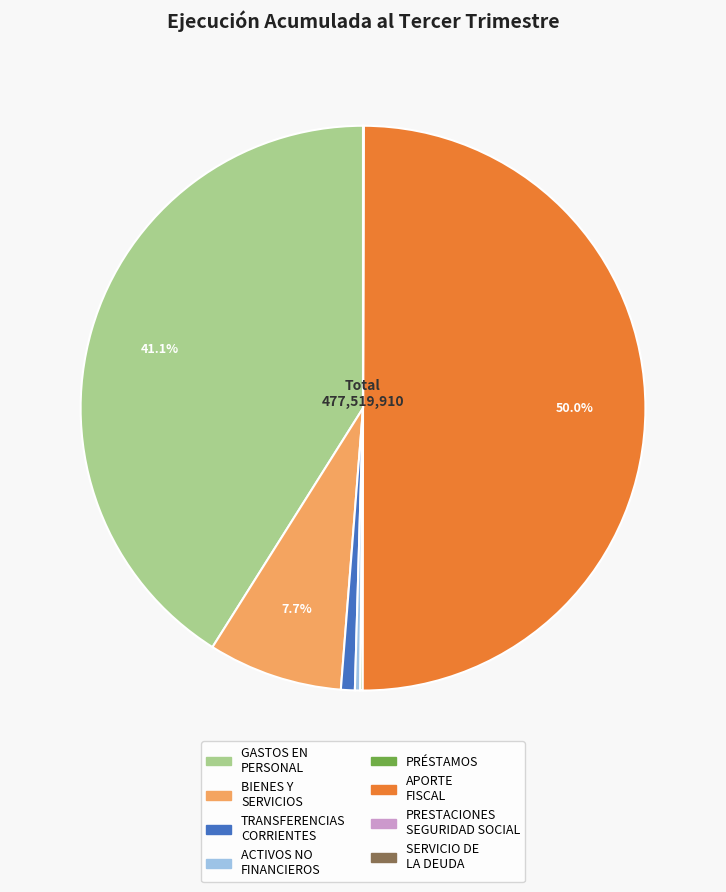

Rank the categories by value from highest to lowest.

APORTE FISCAL, GASTOS EN PERSONAL, BIENES Y SERVICIOS DE CONSUMO, TRANSFERENCIAS CORRIENTES (gastos), ADQUISICIÓN DE ACTIVOS NO FINANCIEROS, PRÉSTAMOS, SERVICIO DE LA DEUDA, PRESTACIONES DE SEGURIDAD SOCIAL